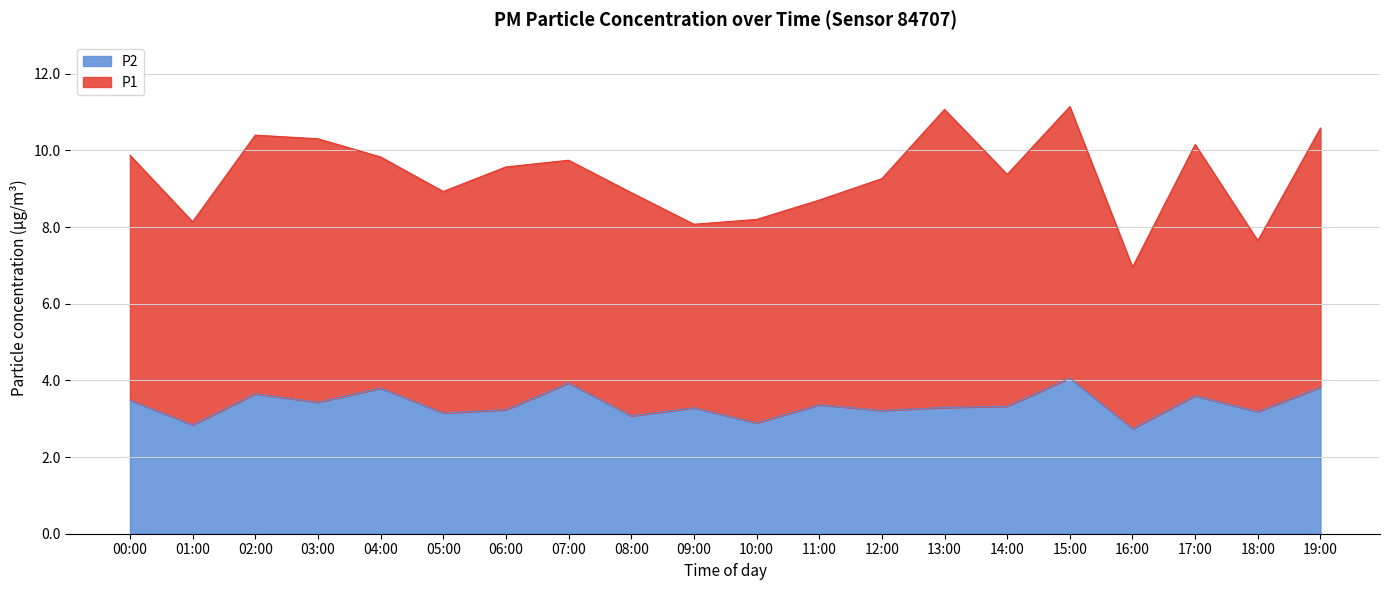

Is the value of P1 at 14:00 greater than the value of P2 at 17:00?

Yes